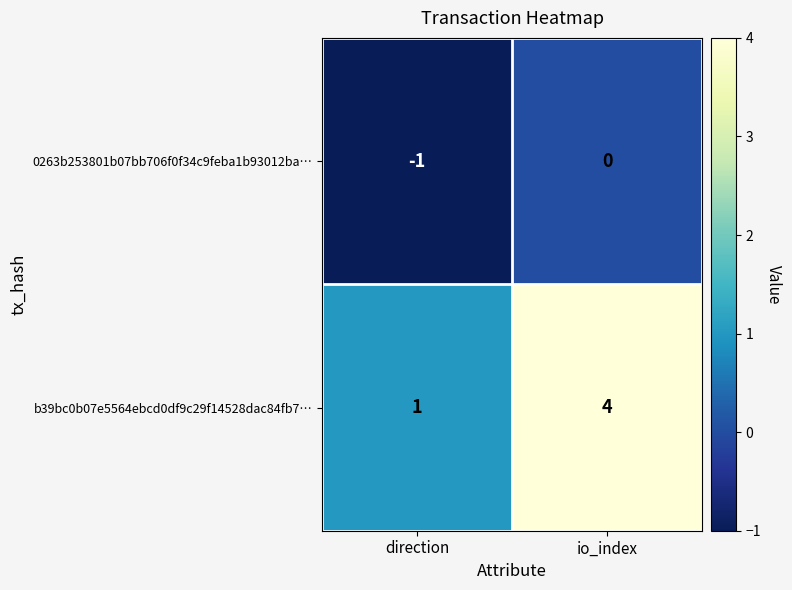

At which label is b39bc0b07e5564ebcd0df9c29f14528dac84fb7… closest to 2?

direction